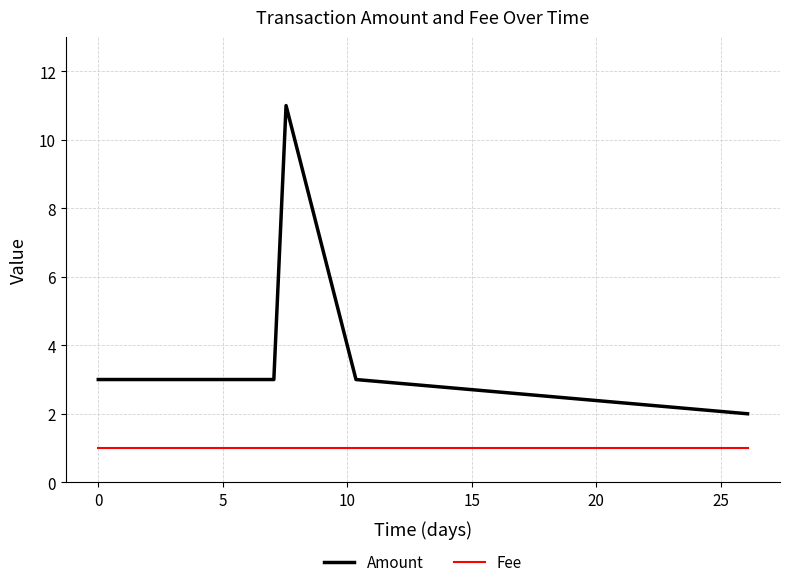

Which series has the widest spread of values?

Amount